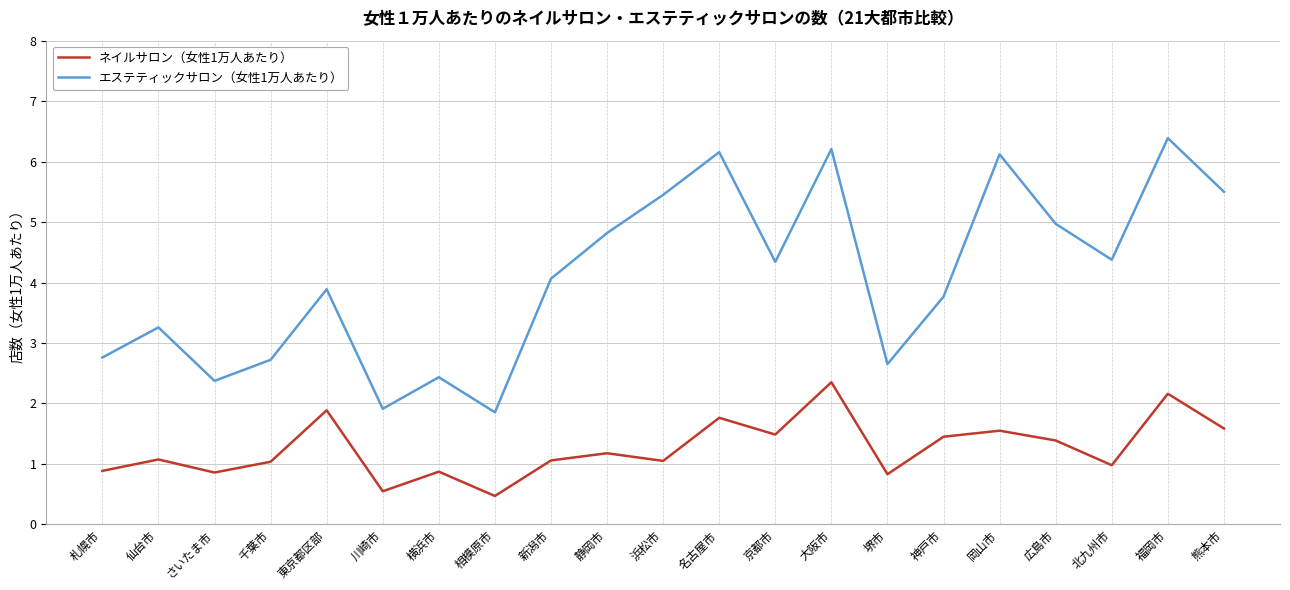

What is the difference between the maximum and minimum values in the エステティックサロン（女性1万人あたり） series?

4.5